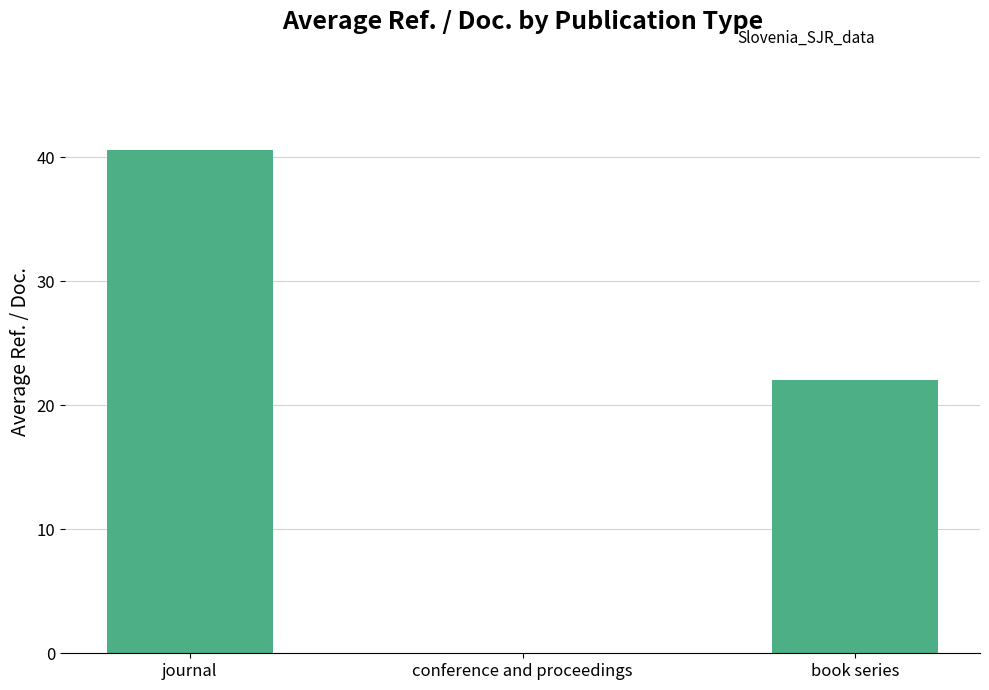

At which label does the data first exceed 22?

journal